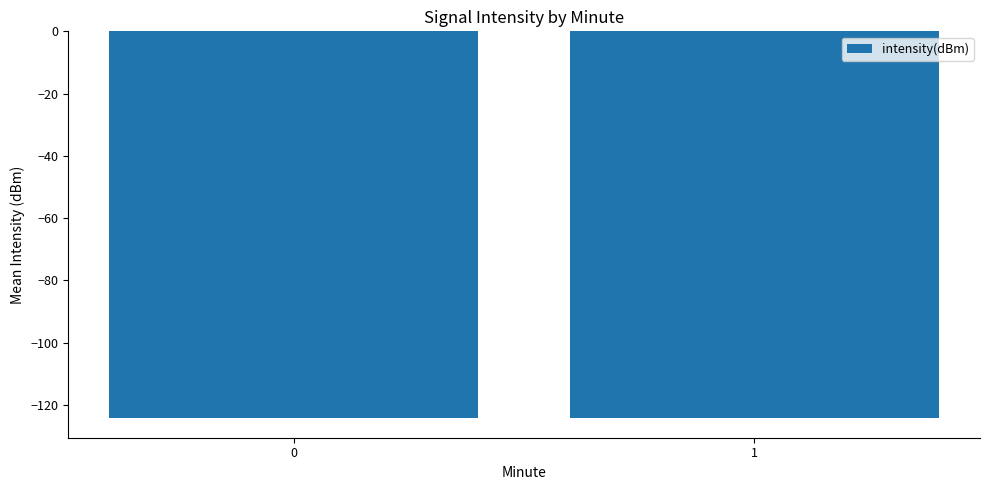

What is the sum of all values?

-248.5